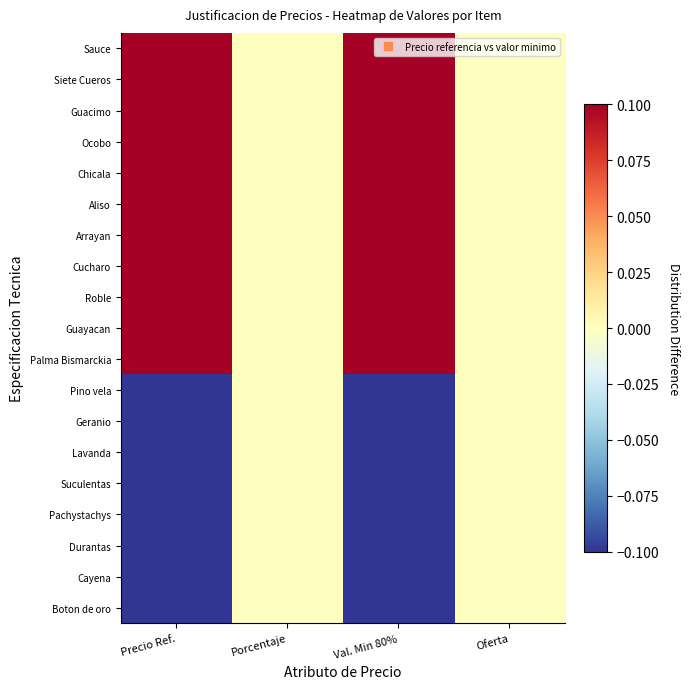

Reading left to right, transcribe all the data shown in this chart.

Boton de oro: Precio Ref.=-0.1	Porcentaje=0.0	Val. Min 80%=-0.1	Oferta=0.0
Cayena: Precio Ref.=-0.1	Porcentaje=0.0	Val. Min 80%=-0.1	Oferta=0.0
Durantas: Precio Ref.=-0.1	Porcentaje=0.0	Val. Min 80%=-0.1	Oferta=0.0
Pachystachys: Precio Ref.=-0.1	Porcentaje=0.0	Val. Min 80%=-0.1	Oferta=0.0
Suculentas: Precio Ref.=-0.1	Porcentaje=0.0	Val. Min 80%=-0.1	Oferta=0.0
Lavanda: Precio Ref.=-0.1	Porcentaje=0.0	Val. Min 80%=-0.1	Oferta=0.0
Geranio: Precio Ref.=-0.1	Porcentaje=0.0	Val. Min 80%=-0.1	Oferta=0.0
Pino vela: Precio Ref.=-0.1	Porcentaje=0.0	Val. Min 80%=-0.1	Oferta=0.0
Palma Bismarckia: Precio Ref.=0.1	Porcentaje=0.0	Val. Min 80%=0.1	Oferta=0.0
Guayacan: Precio Ref.=0.1	Porcentaje=0.0	Val. Min 80%=0.1	Oferta=0.0
Roble: Precio Ref.=0.1	Porcentaje=0.0	Val. Min 80%=0.1	Oferta=0.0
Cucharo: Precio Ref.=0.1	Porcentaje=0.0	Val. Min 80%=0.1	Oferta=0.0
Arrayan: Precio Ref.=0.1	Porcentaje=0.0	Val. Min 80%=0.1	Oferta=0.0
Aliso: Precio Ref.=0.1	Porcentaje=0.0	Val. Min 80%=0.1	Oferta=0.0
Chicala: Precio Ref.=0.1	Porcentaje=0.0	Val. Min 80%=0.1	Oferta=0.0
Ocobo: Precio Ref.=0.1	Porcentaje=0.0	Val. Min 80%=0.1	Oferta=0.0
Guacimo: Precio Ref.=0.1	Porcentaje=0.0	Val. Min 80%=0.1	Oferta=0.0
Siete Cueros: Precio Ref.=0.1	Porcentaje=0.0	Val. Min 80%=0.1	Oferta=0.0
Sauce: Precio Ref.=0.1	Porcentaje=0.0	Val. Min 80%=0.1	Oferta=0.0